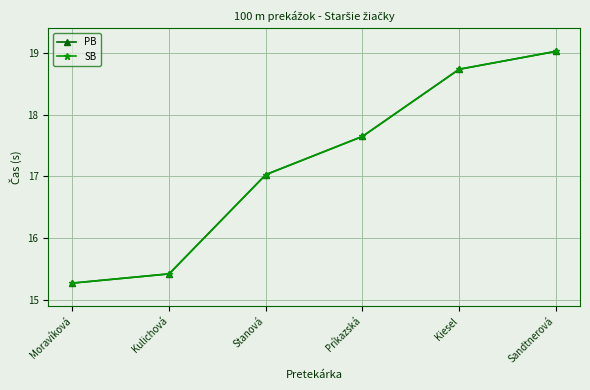

How many data points in PB are less than 17?

2